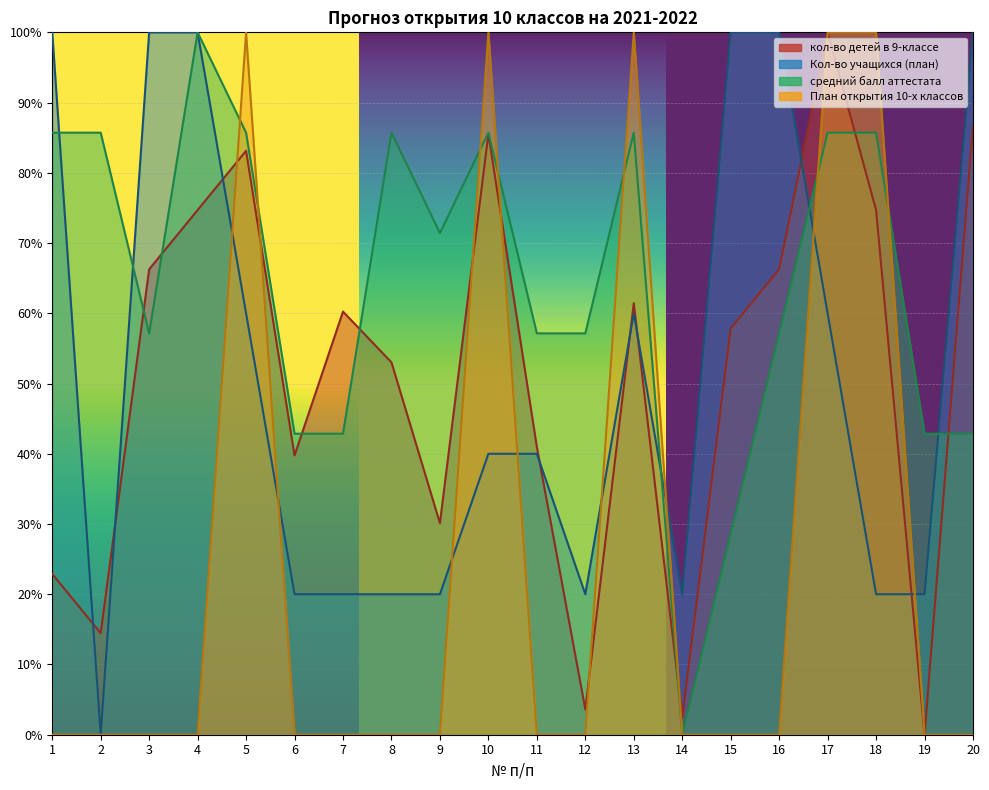

Which series changed the most between 6 and 11?

Кол-во учащихся (план)